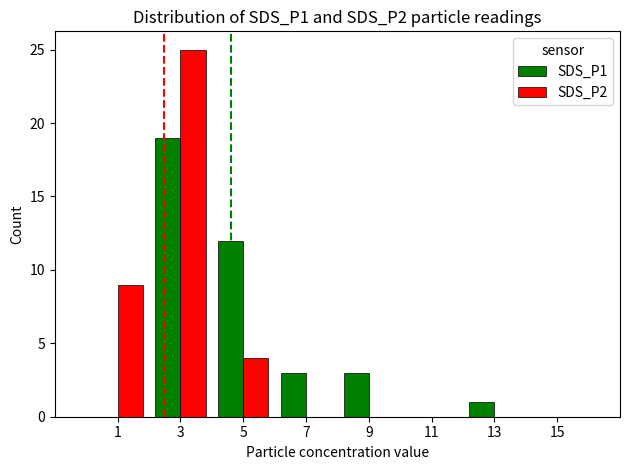

Is it true that SDS_P2 equals 0 at 15?

True